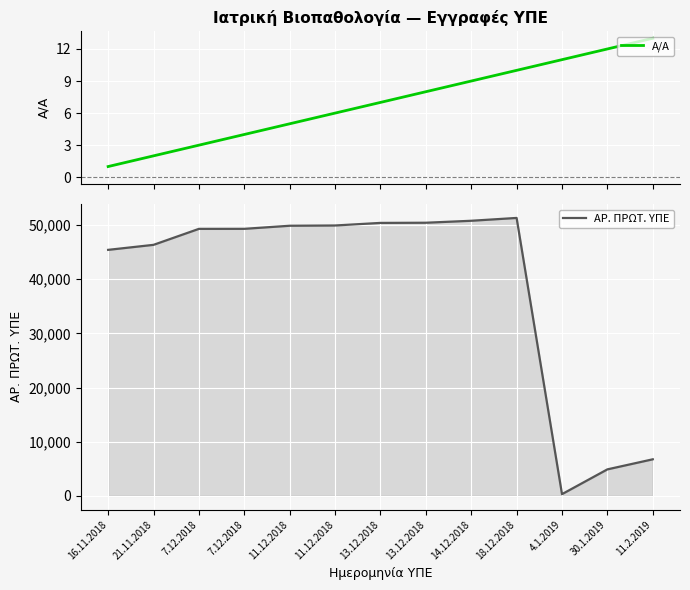

List the labels in order of Α/Α value, largest first.

11.2.2019, 30.1.2019, 4.1.2019, 18.12.2018, 14.12.2018, 13.12.2018, 13.12.2018, 11.12.2018, 11.12.2018, 7.12.2018, 7.12.2018, 21.11.2018, 16.11.2018